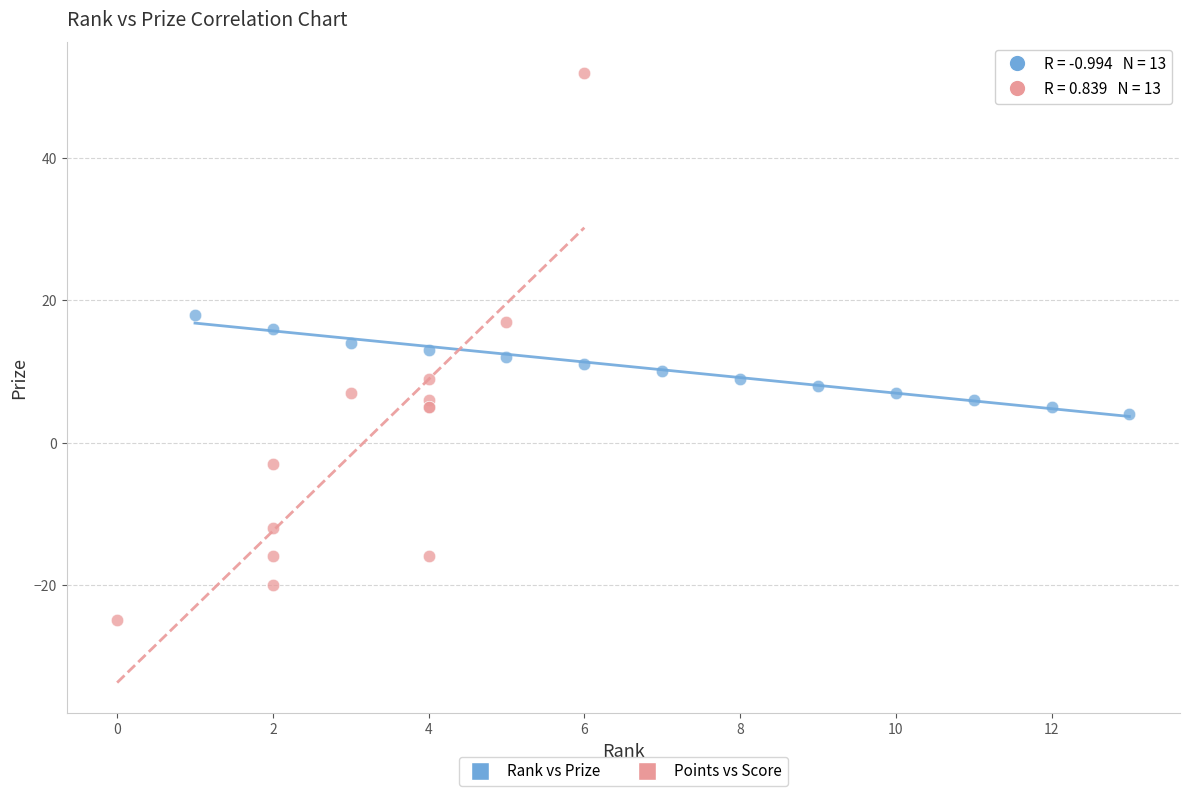

Which series contains the highest Y value?

Points vs Score